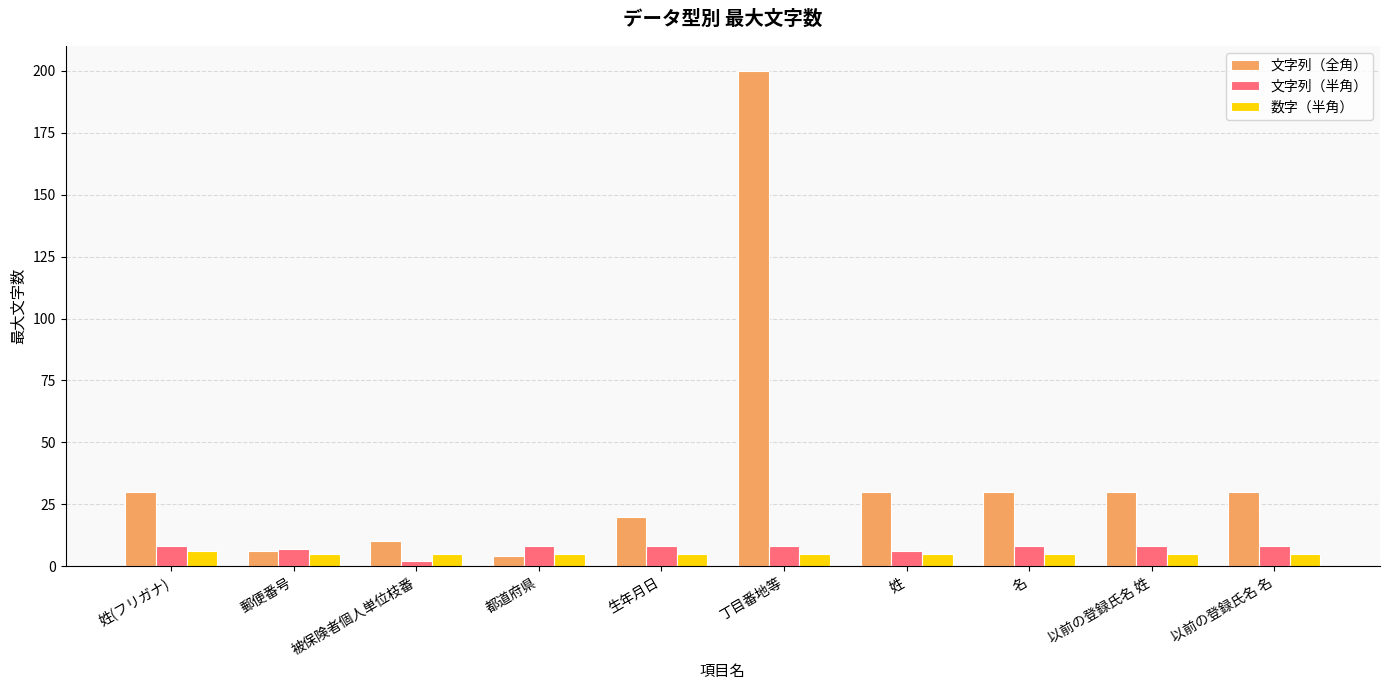

What are all the series names shown in the legend?

文字列（全角）, 文字列（半角）, 数字（半角）